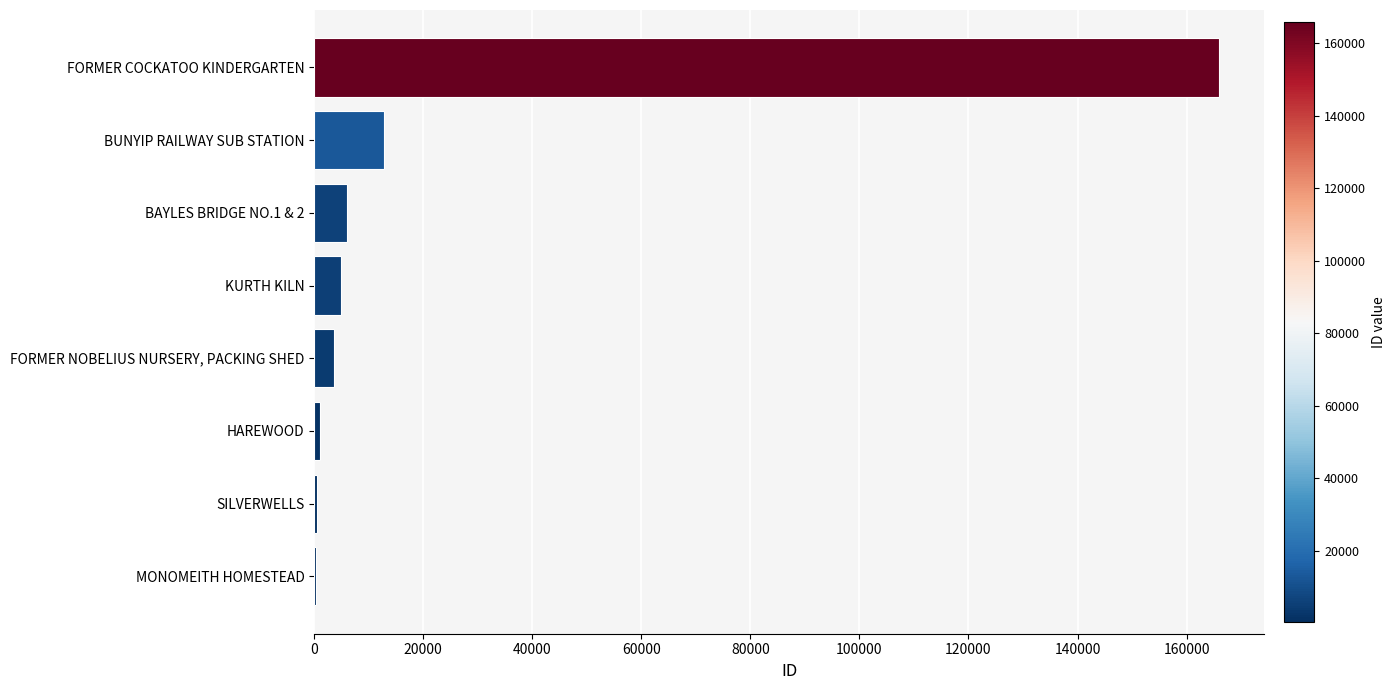

At which label is the value closest to 83141?

BUNYIP RAILWAY SUB STATION